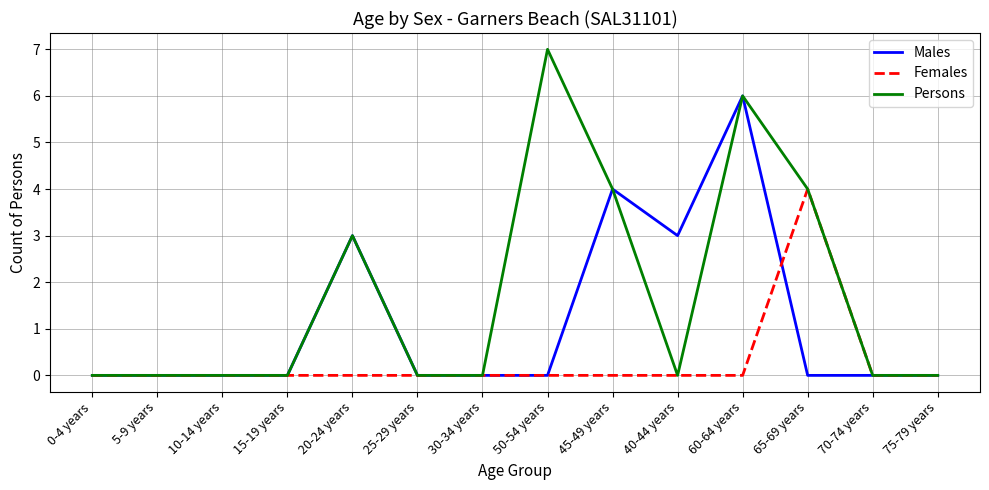

What is the difference between the maximum and second lowest values in the Females series?

4